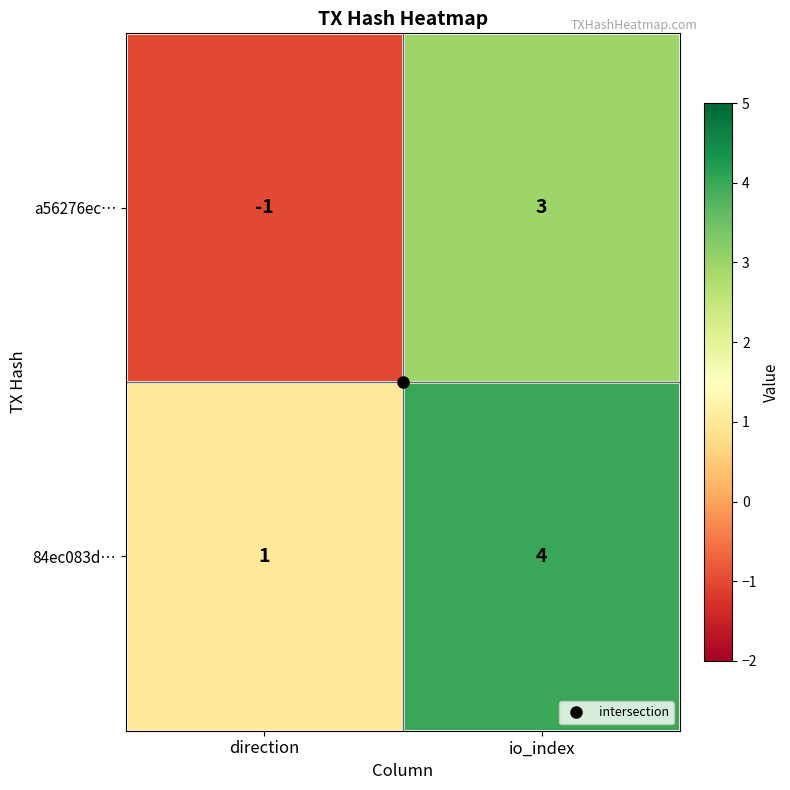

What is the sum of the 84ec083d… values at io_index and direction?

5